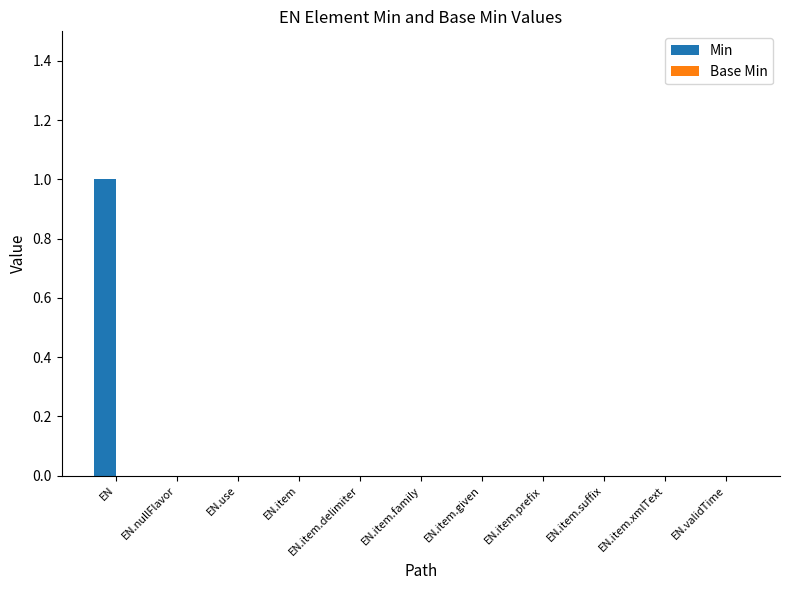

Between EN and EN.item.suffix, which is larger?

EN